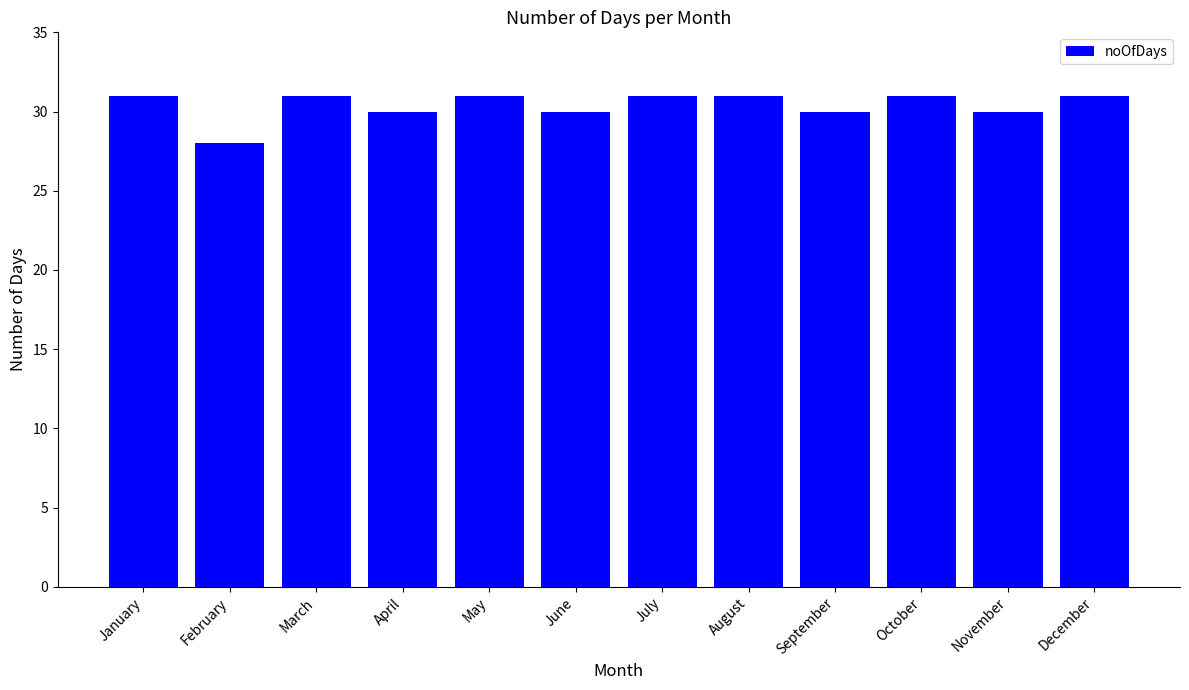

What is the approximate value at January?

31